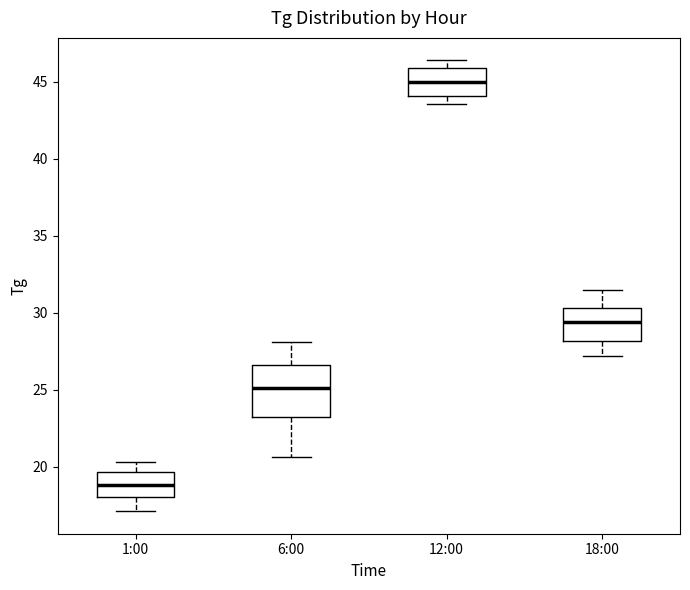

Where is the upper edge of the box for 6:00 on the y-axis? The values are not printed on the chart, so give them approximately, as read against the axis.

26.5